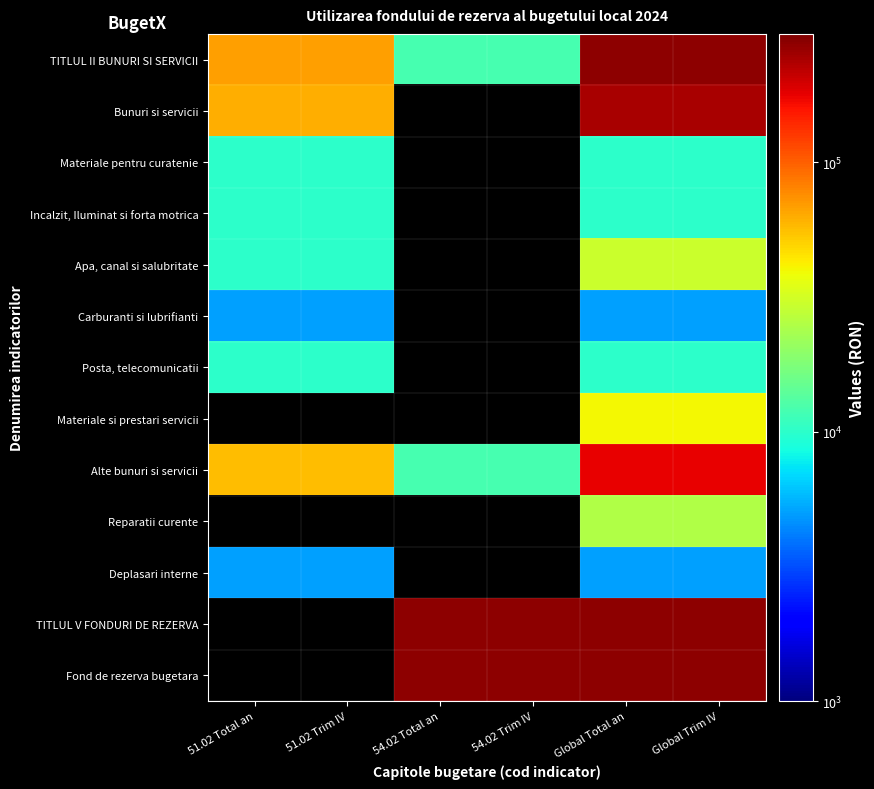

What is the difference between the maximum and minimum values in the TITLUL II BUNURI SI SERVICII series?

262600.0